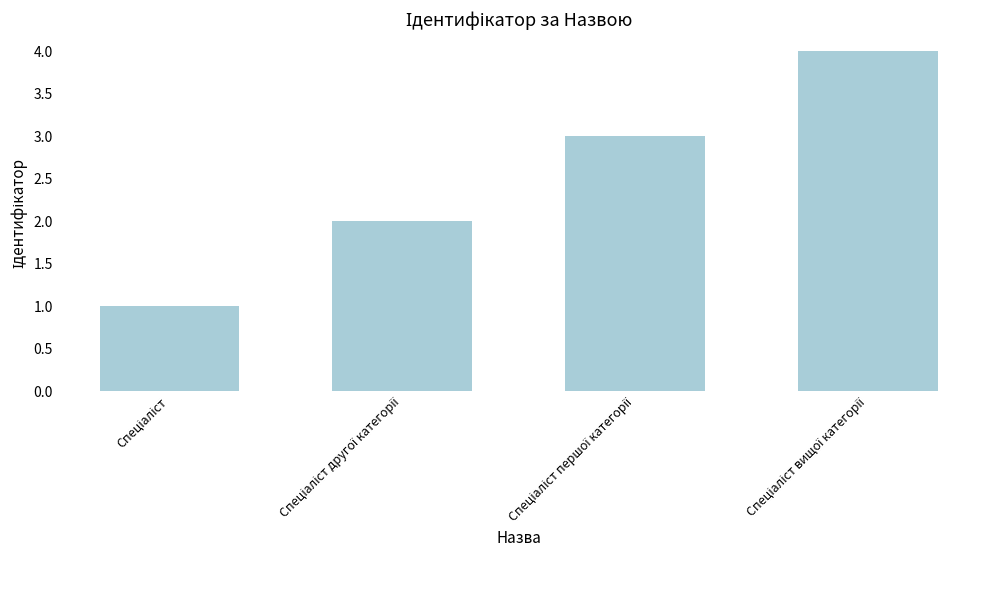

What is the maximum value shown in the chart?

4